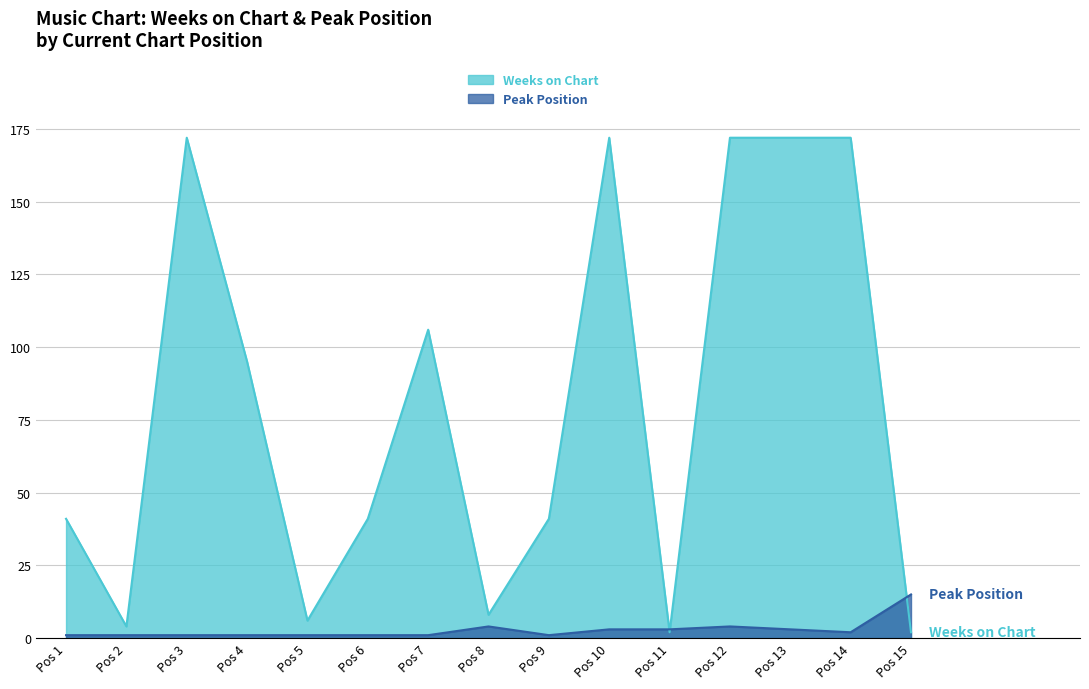

Rank the series at Pos 3 from highest to lowest value.

Weeks on Chart, Peak Position